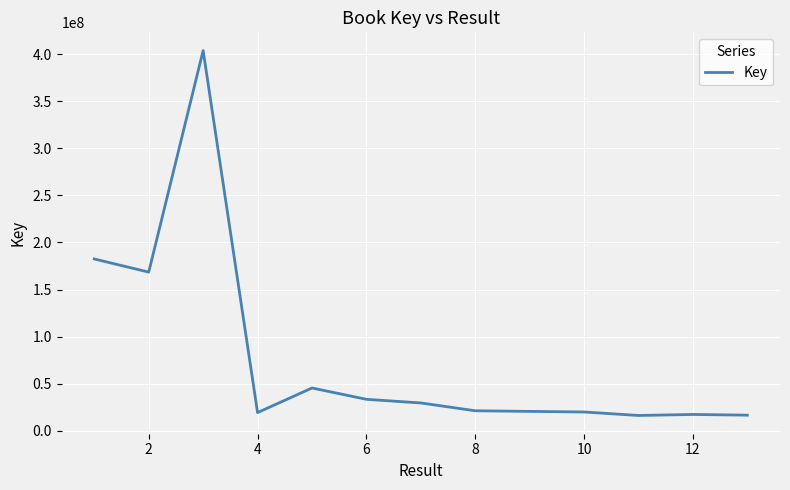

Count the number of categories in the chart.

13